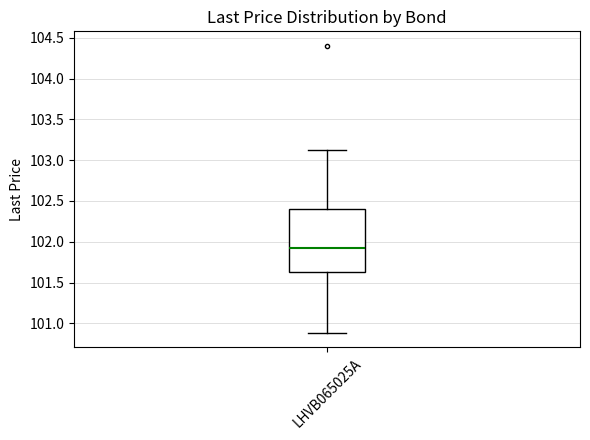

Transcribe this box plot: give where the median line is, the range the box spans, and where the two whiskers end, as read against the y-axis. The values are not printed on the chart, so give them approximately, as read against the axis.

median 101.95, box 101.60 to 102.40, whiskers 100.90 to 103.10